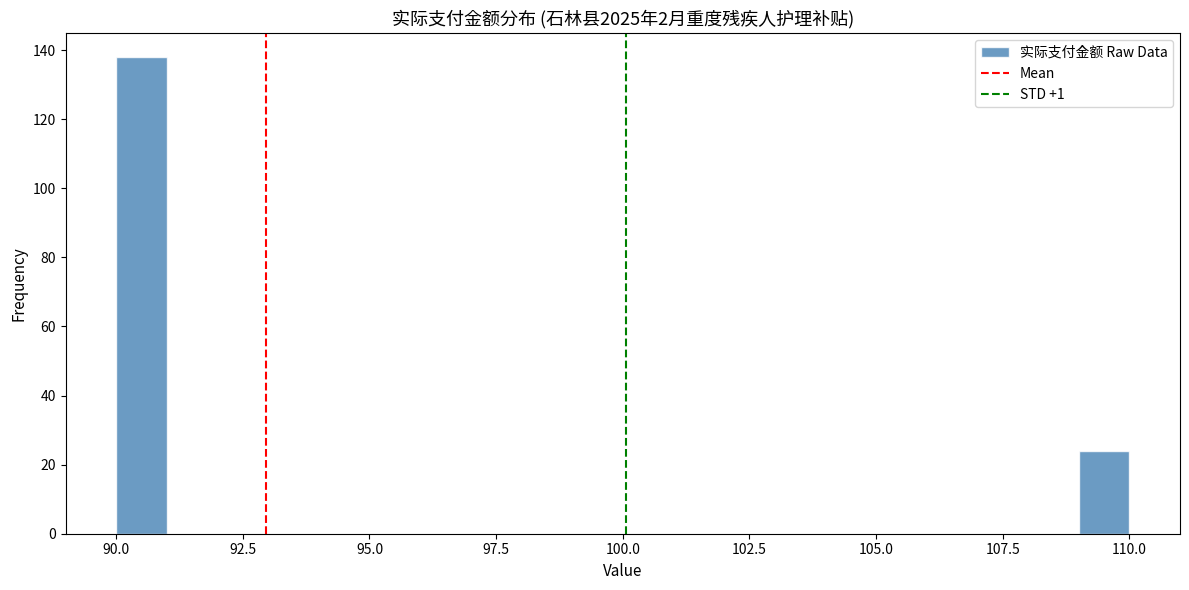

Around what value on the x-axis is the tallest bar? Give the approximate position of its centre, as read against the axis.

90.5